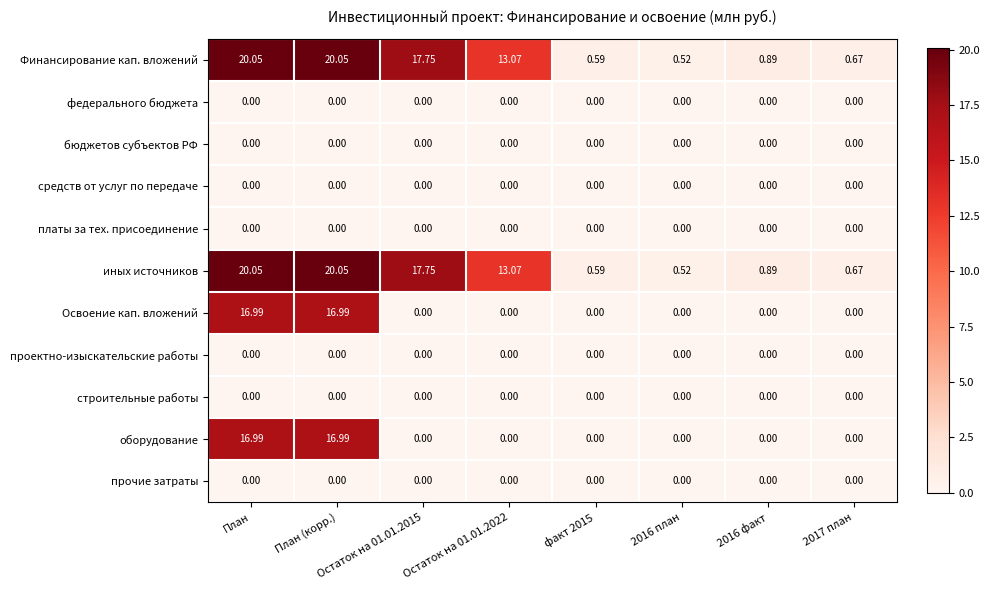

Where does the иных источников series first go above 13?

План